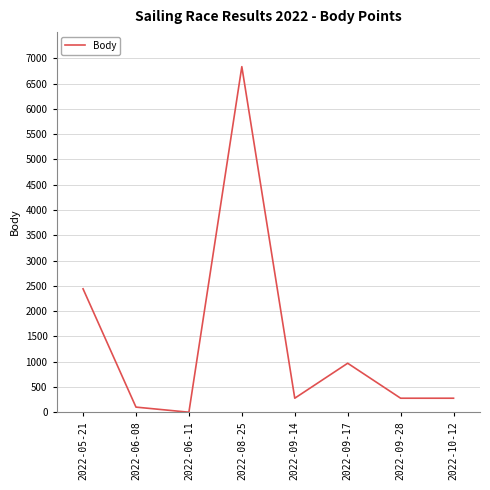

The chart shows a value of 3877 at 2022-06-11. True or false?

False